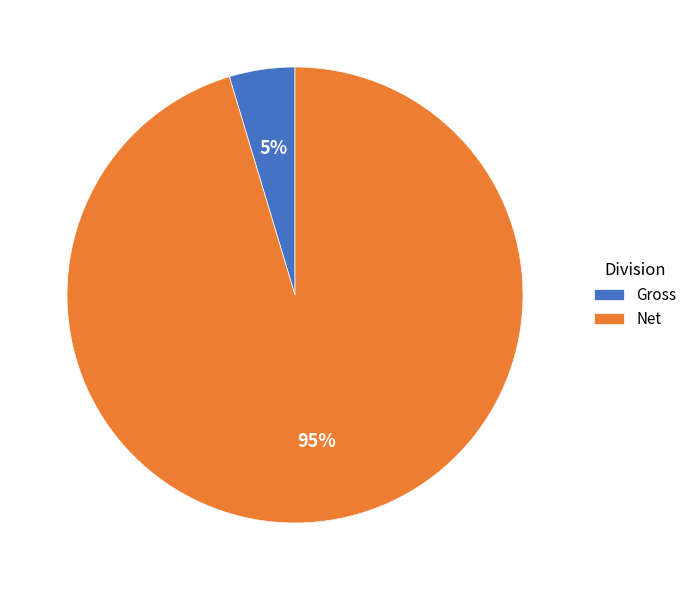

Does Gross account for over 50% of the chart?

No